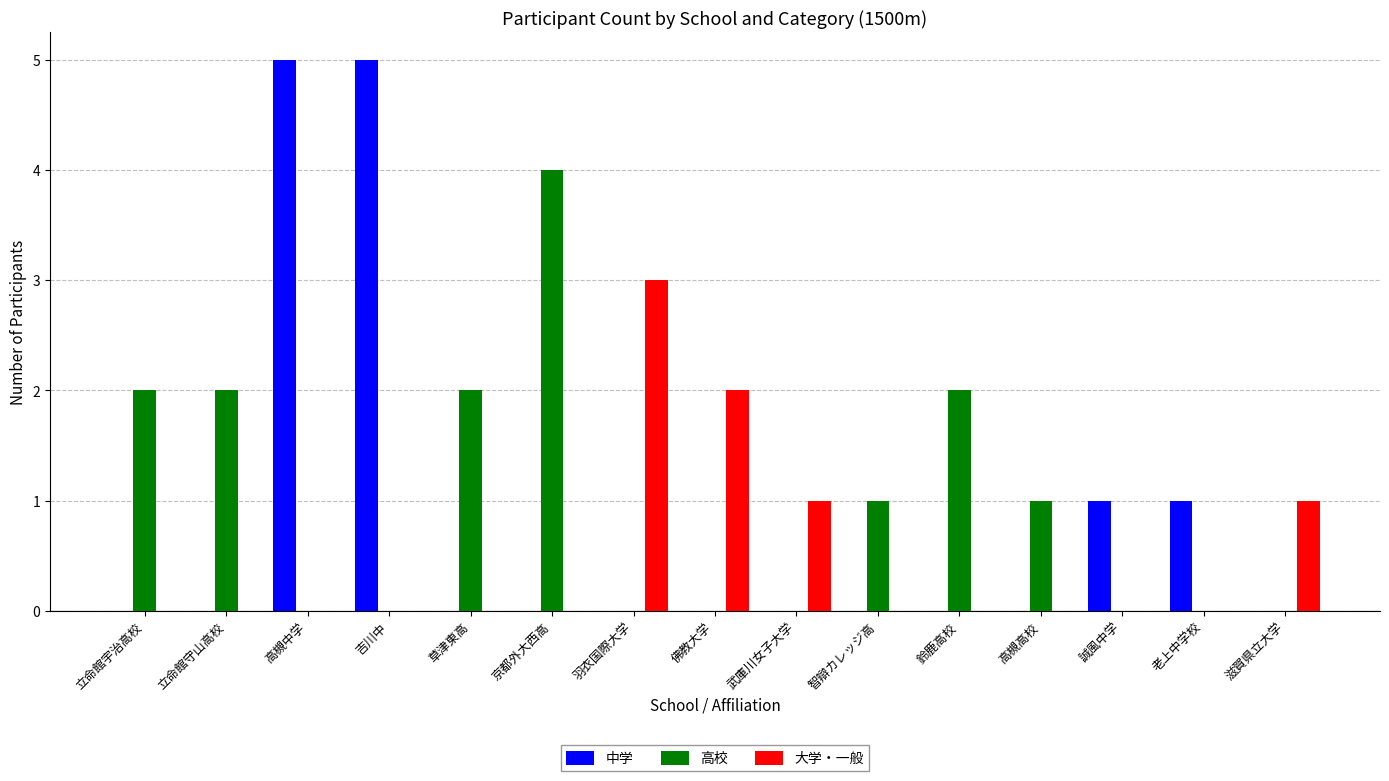

What is the sum of the 中学 values at 誠風中学 and 羽衣国際大学?

1